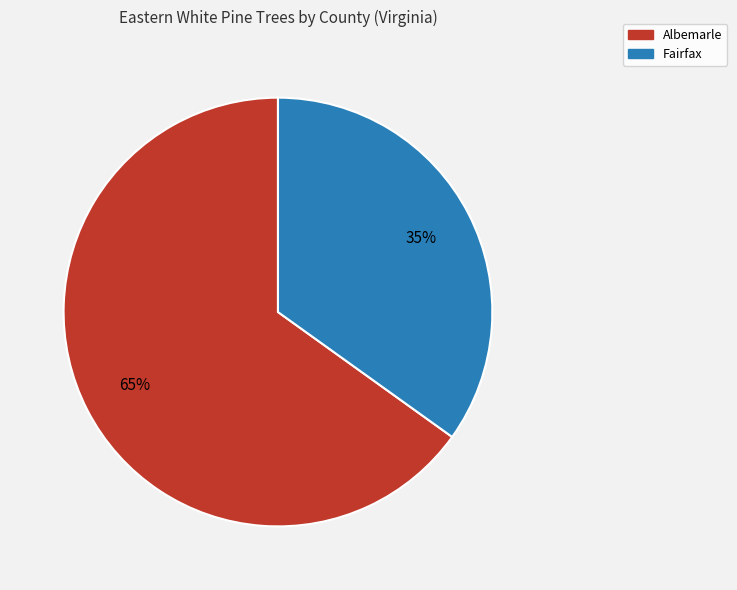

Approximately how many times larger is the value at Fairfax compared to Albemarle?

0.5